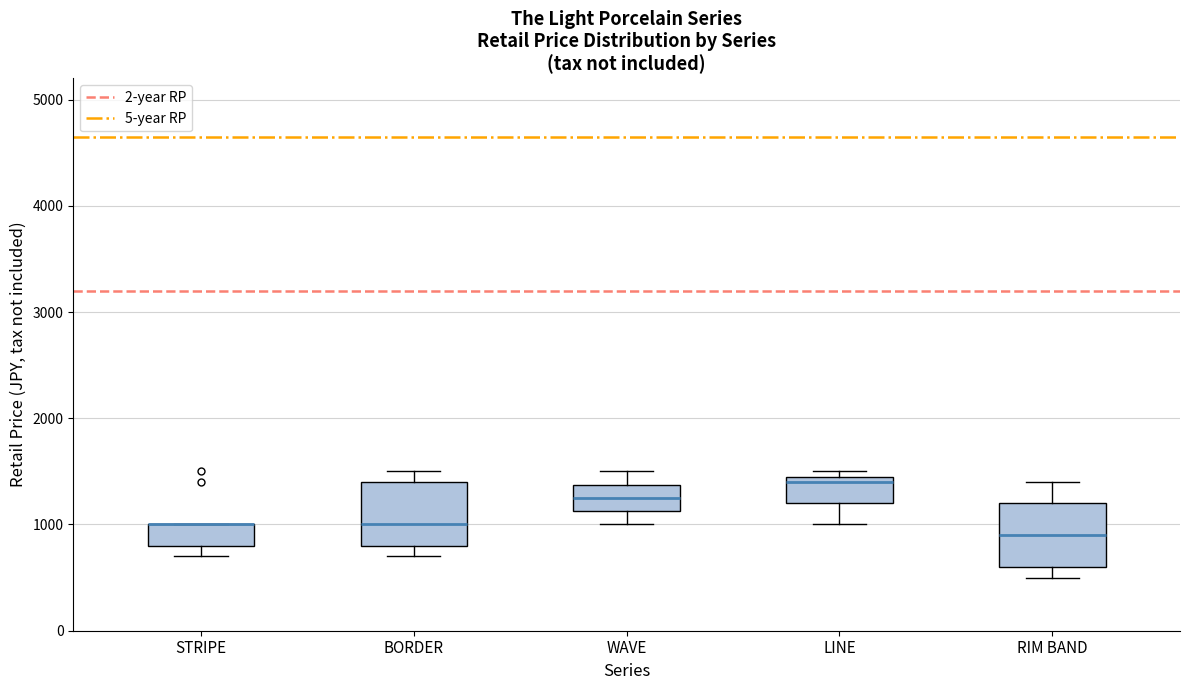

Reading left to right, transcribe this box plot: for each box, give where its median line is, the range the box spans, and where its two whiskers end, as read against the y-axis. The values are not printed on the chart, so give them approximately, as read against the axis.

STRIPE: median 1000 (drawn on the box's upper edge), box 800 to 1000, whiskers 700 to 1000
BORDER: median 1000, box 800 to 1400, whiskers 700 to 1500
WAVE: median 1300, box 1100 to 1400, whiskers 1000 to 1500
LINE: median 1400, box 1200 to 1500, whiskers 1000 to 1500 (just above the box's upper edge)
RIM BAND: median 900, box 600 to 1200, whiskers 500 to 1400